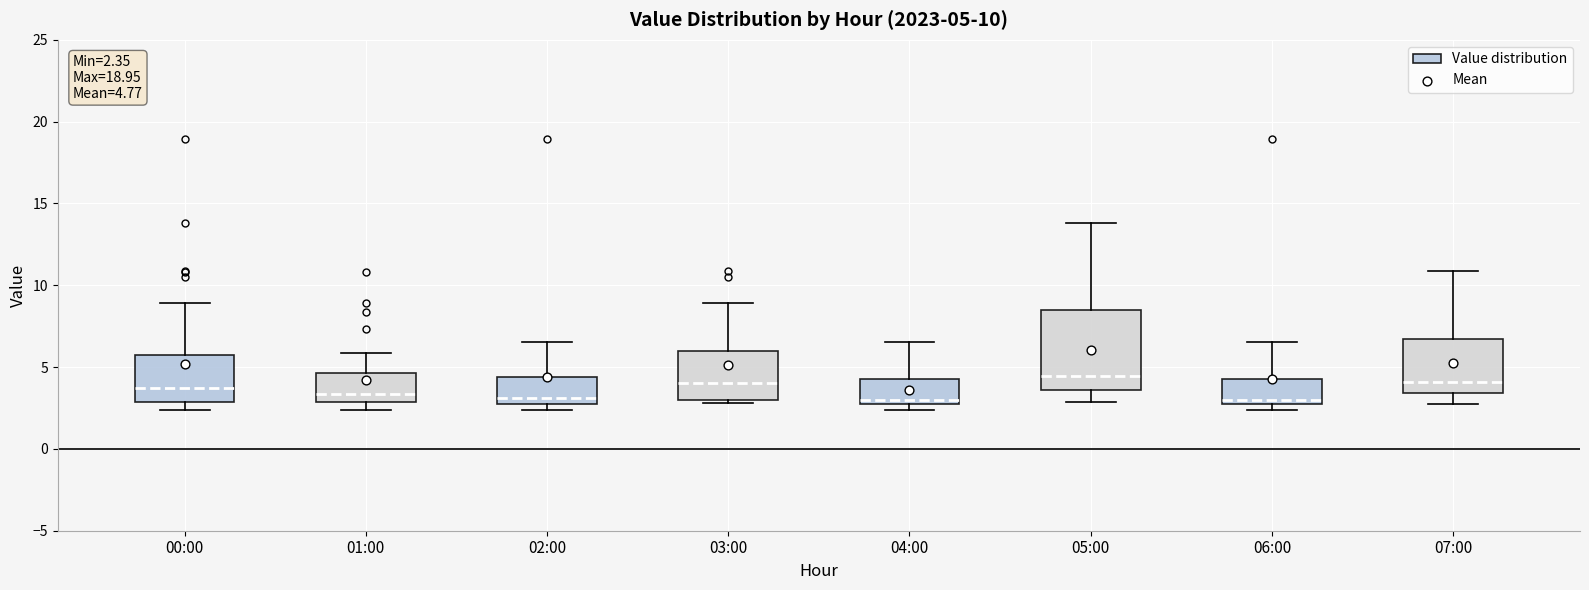

Which box is the tallest, from its lower edge to its upper edge?

05:00